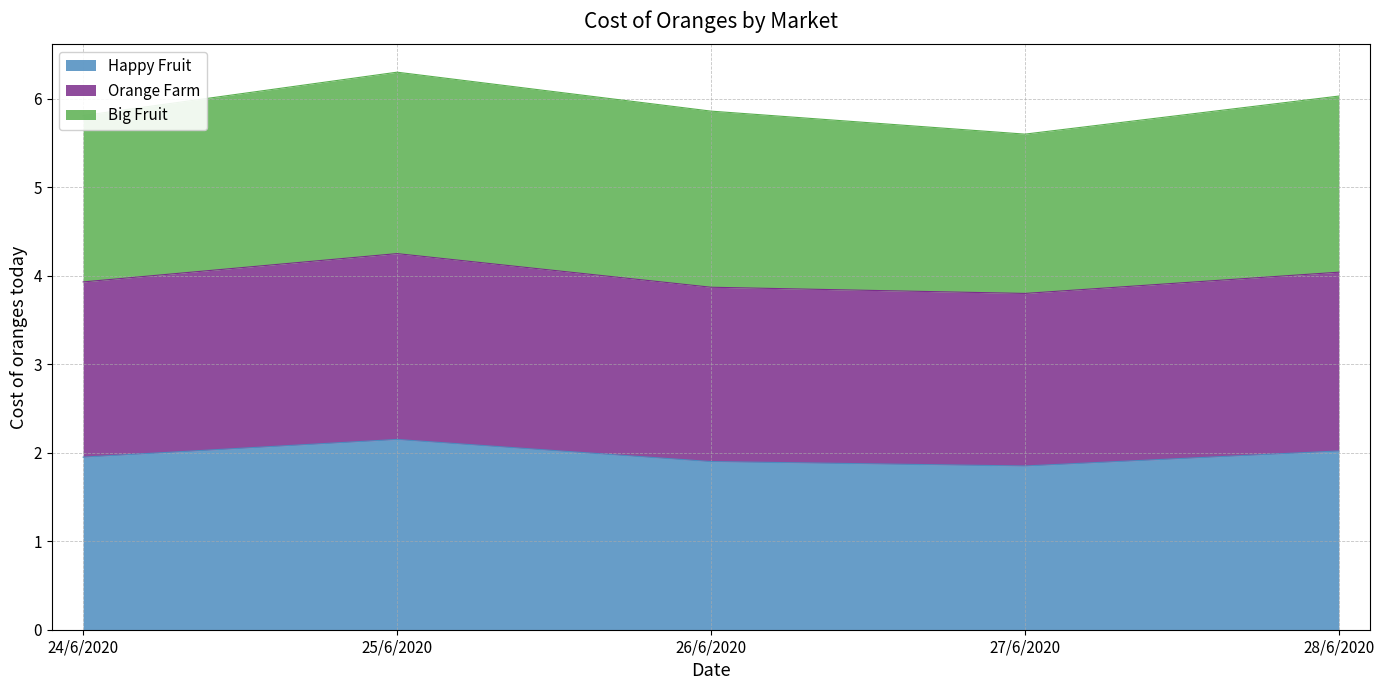

Between 24/6/2020 and 28/6/2020, which series saw the biggest shift?

Orange Farm